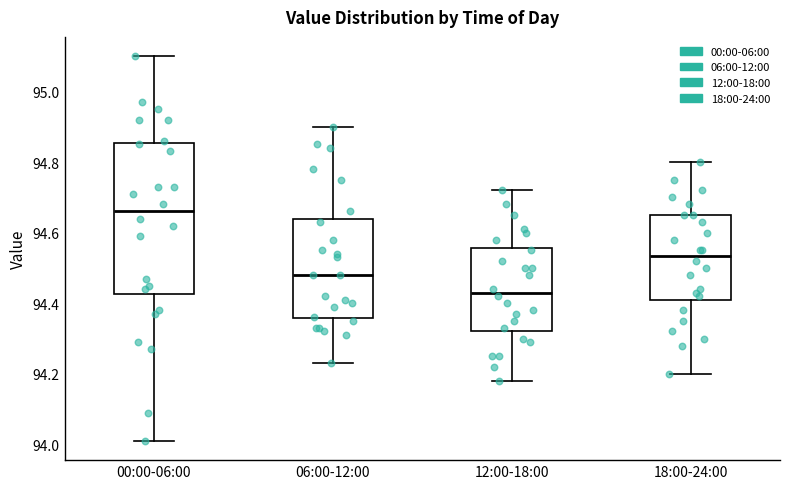

Which box is the tallest, from its lower edge to its upper edge?

00:00-06:00